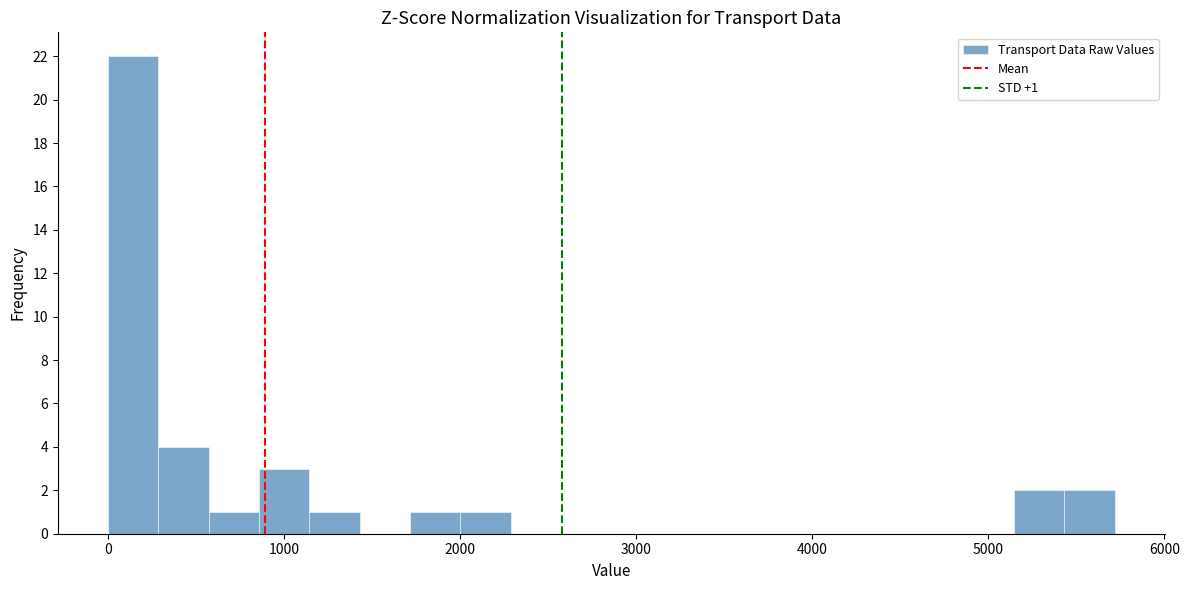

Around what value on the x-axis is the tallest bar? Give the approximate position of its centre, as read against the axis.

100